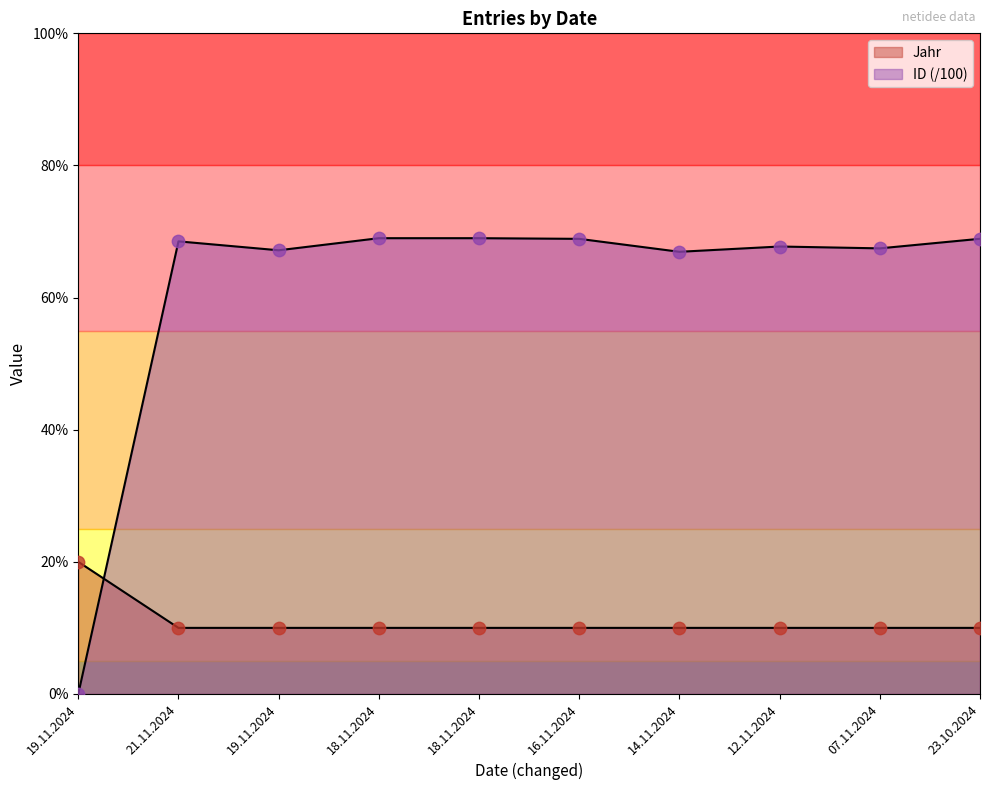

At how many categories does at least one series exceed 66?

9